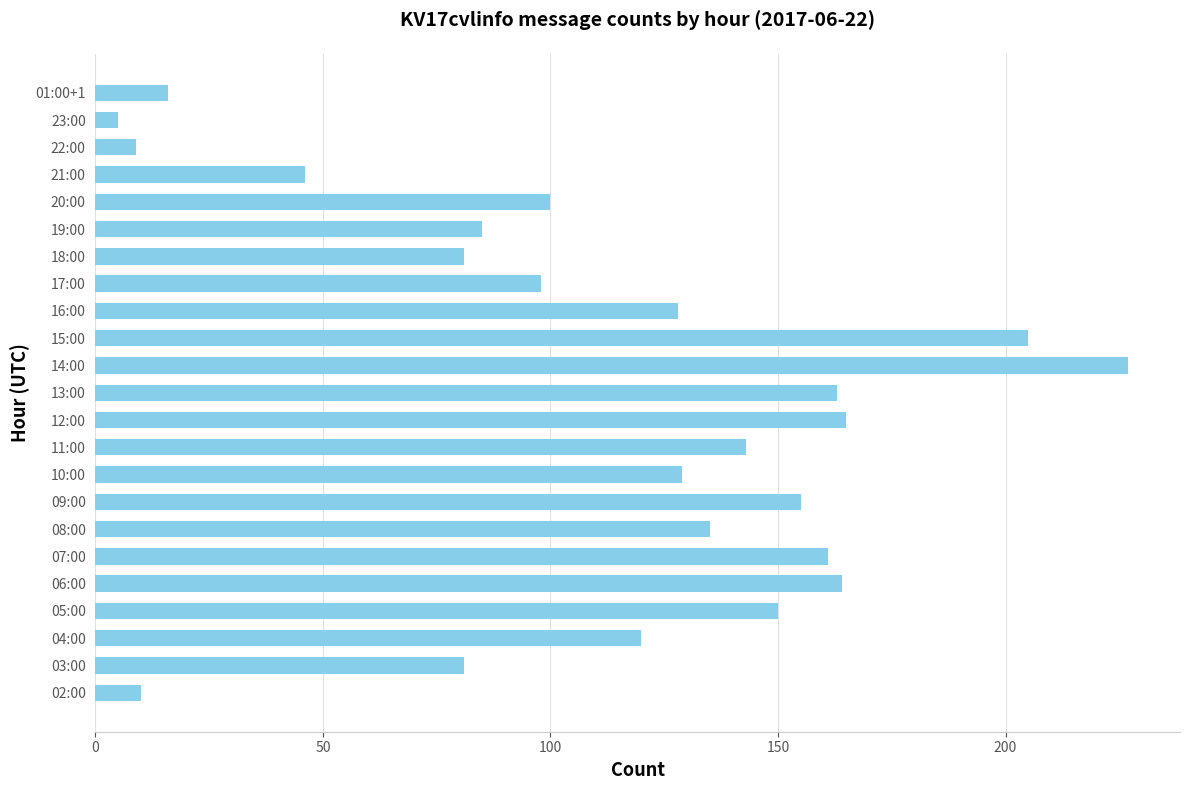

What is the sum of all values?

2576